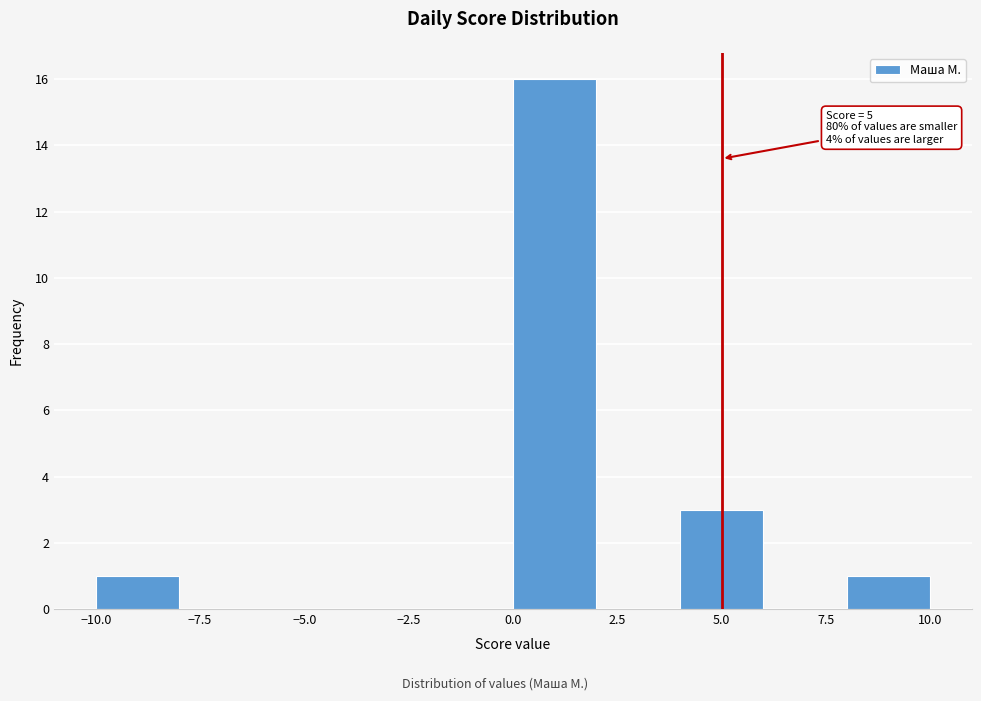

Over which range of the x-axis is the bar tallest?

0 to 2